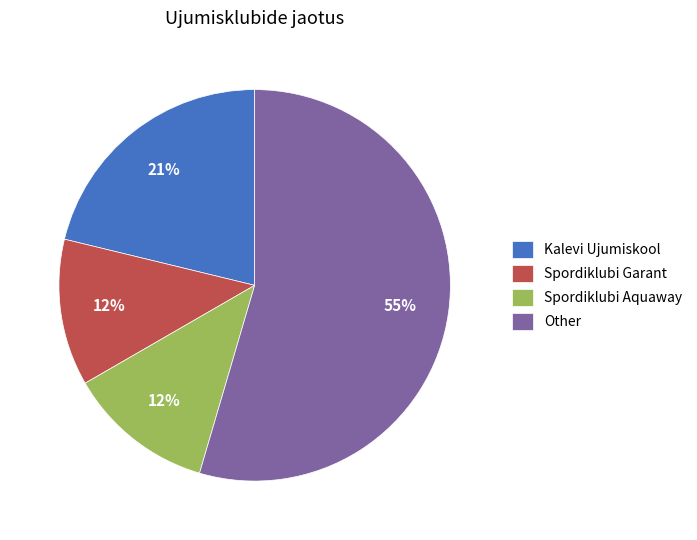

What is the ratio of the value at Spordiklubi Aquaway to the value at Kalevi Ujumiskool?

0.6